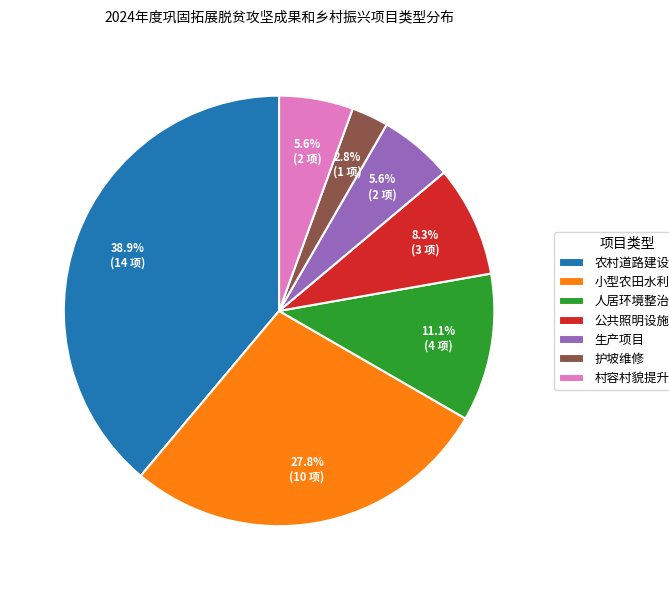

Between 人居环境整治 and 小型农田水利设施, which is larger?

小型农田水利设施